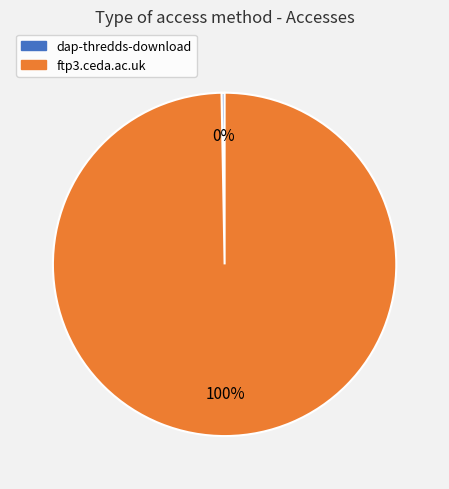

How many slices are in this pie chart?

2